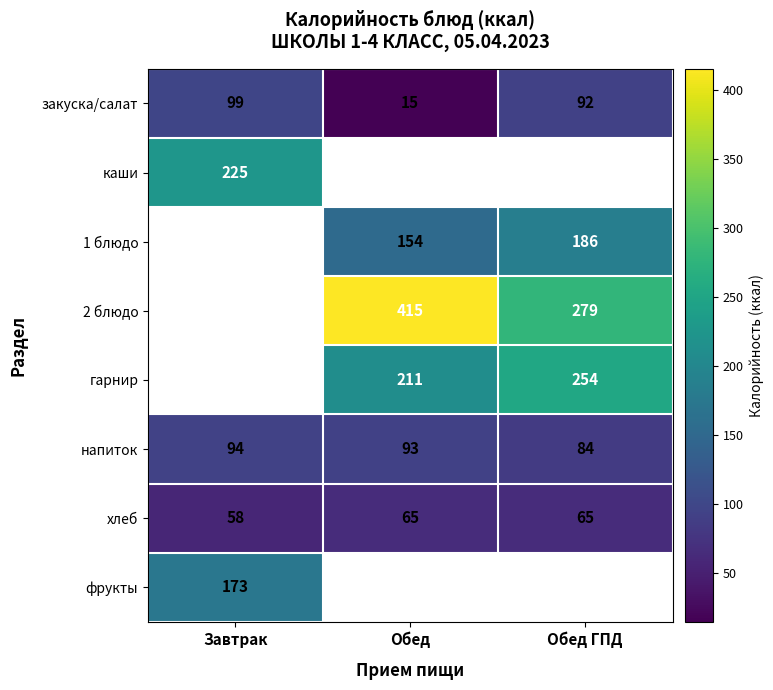

At which label is напиток closest to 89?

Обед